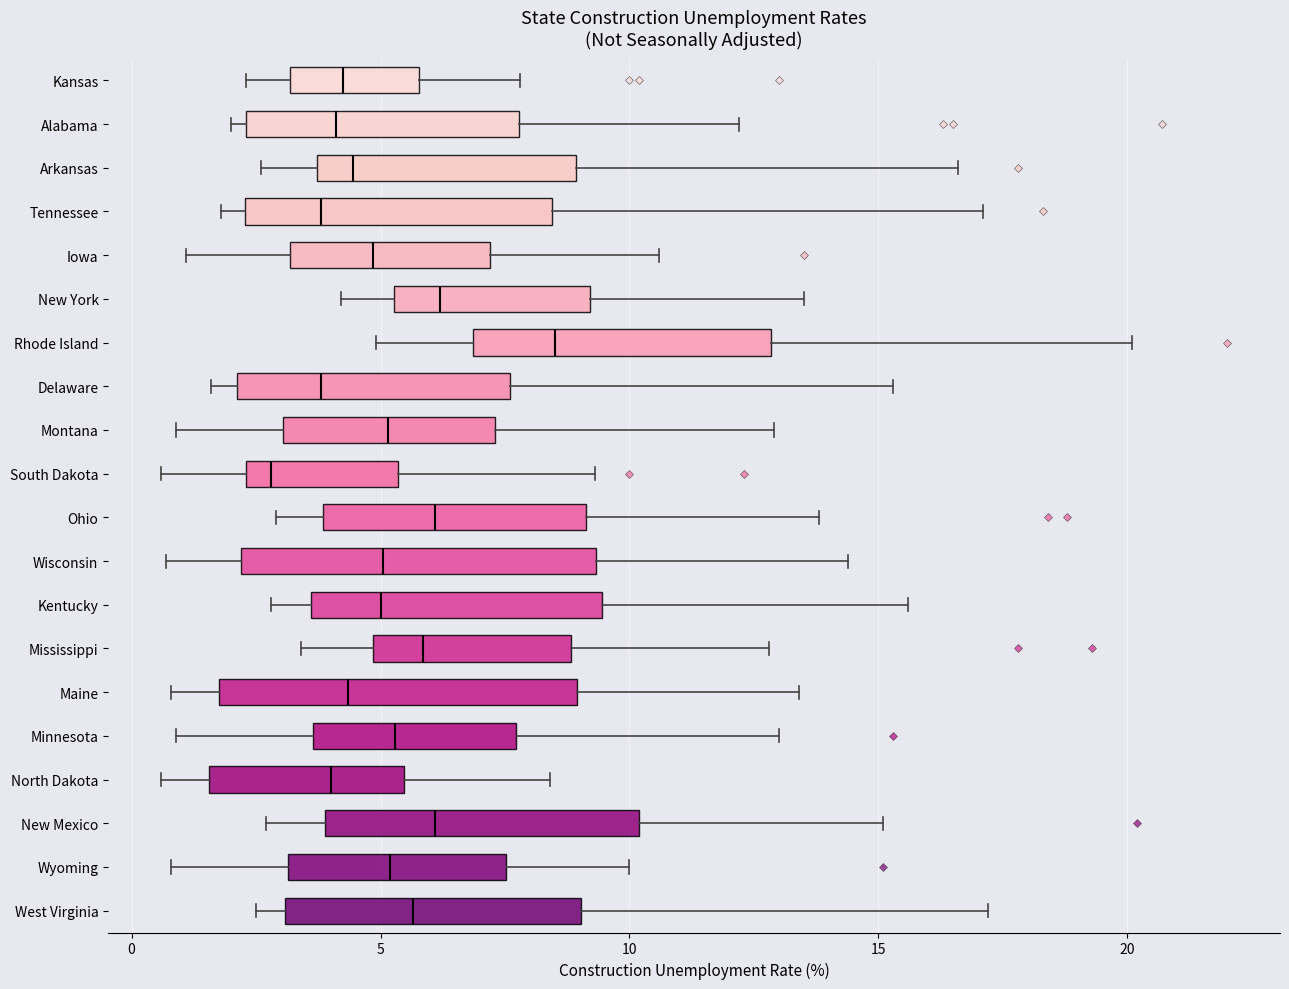

Reading bottom to top, read every box against the x-axis: the position of its median line, the range the box covers, and the ends of its whiskers. The values are not printed on the chart, so give them approximately, as read against the axis.

West Virginia: median 5.5, box 3.0 to 9.0, whiskers 2.5 to 17.0
Wyoming: median 5.0, box 3.0 to 7.5, whiskers 1.0 to 10.0
New Mexico: median 6.0, box 4.0 to 10.0, whiskers 2.5 to 15.0
North Dakota: median 4.0, box 1.5 to 5.5, whiskers 0.5 to 8.5
Minnesota: median 5.5, box 3.5 to 7.5, whiskers 1.0 to 13.0
Maine: median 4.5, box 2.0 to 9.0, whiskers 1.0 to 13.5
Mississippi: median 6.0, box 5.0 to 9.0, whiskers 3.5 to 13.0
Kentucky: median 5.0, box 3.5 to 9.5, whiskers 3.0 to 15.5
Wisconsin: median 5.0, box 2.0 to 9.5, whiskers 0.5 to 14.5
Ohio: median 6.0, box 4.0 to 9.0, whiskers 3.0 to 14.0
South Dakota: median 3.0, box 2.5 to 5.5, whiskers 0.5 to 9.5
Montana: median 5.0, box 3.0 to 7.5, whiskers 1.0 to 13.0
Delaware: median 4.0, box 2.0 to 7.5, whiskers 1.5 to 15.5
Rhode Island: median 8.5, box 7.0 to 13.0, whiskers 5.0 to 20.0
New York: median 6.0, box 5.5 to 9.0, whiskers 4.0 to 13.5
Iowa: median 5.0, box 3.0 to 7.0, whiskers 1.0 to 10.5
Tennessee: median 4.0, box 2.5 to 8.5, whiskers 2.0 to 17.0
Arkansas: median 4.5, box 3.5 to 9.0, whiskers 2.5 to 16.5
Alabama: median 4.0, box 2.5 to 8.0, whiskers 2.0 to 12.0
Kansas: median 4.5, box 3.0 to 6.0, whiskers 2.5 to 8.0